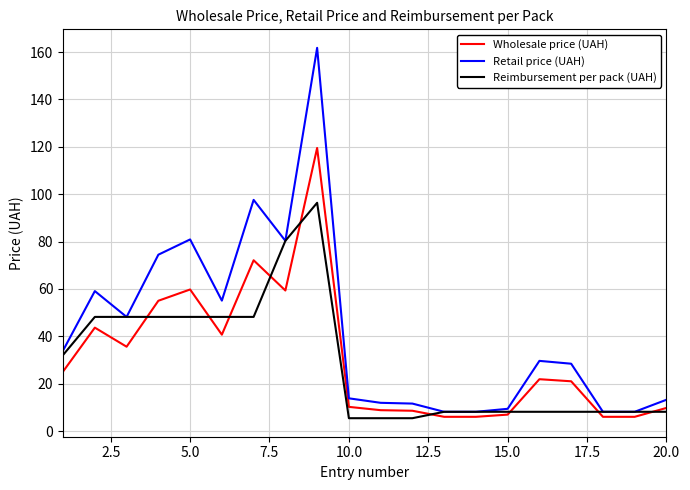

Which series has the largest range (max minus min)?

Retail price (UAH)